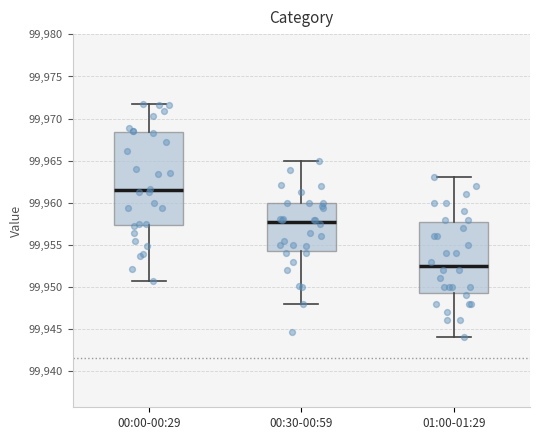

Which box's median line is the highest?

00:00-00:29